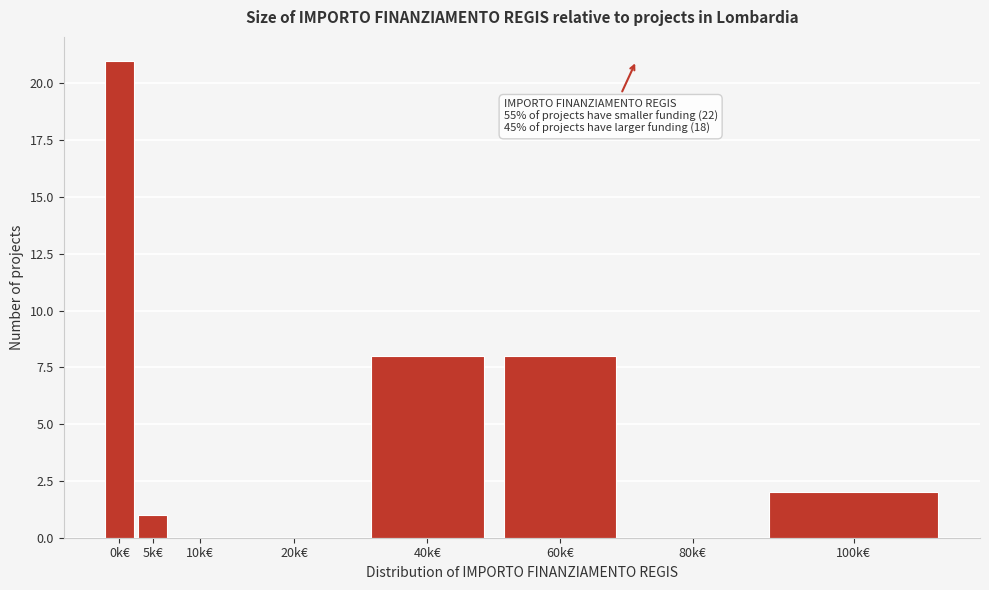

Reading right to left, extract all data points from this chart.

100k€=2	80k€=0	60k€=8	40k€=8	20k€=0	10k€=0	5k€=1	0k€=21